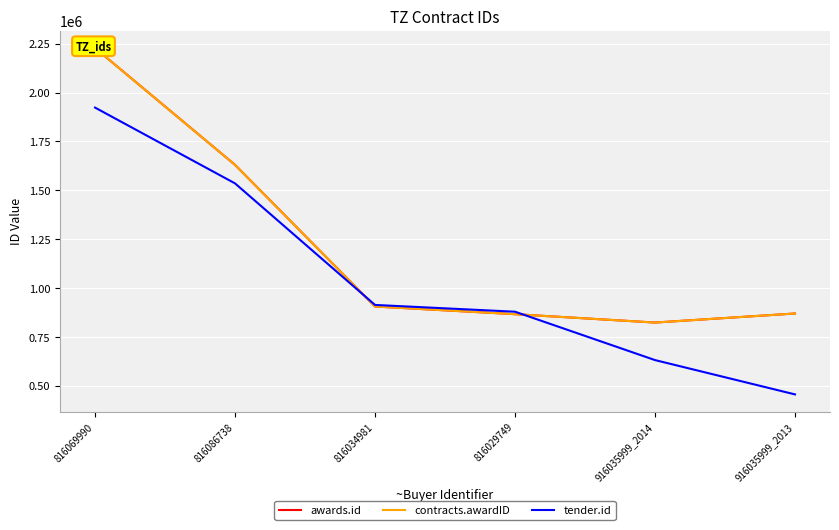

Where is tender.id nearest to the value 1189303?

816034981